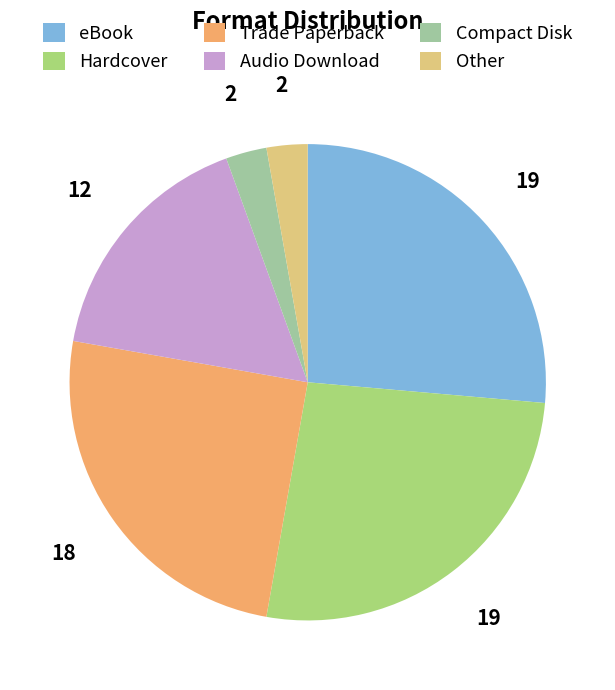

Is it true that Hardcover is 26% of the pie?

True